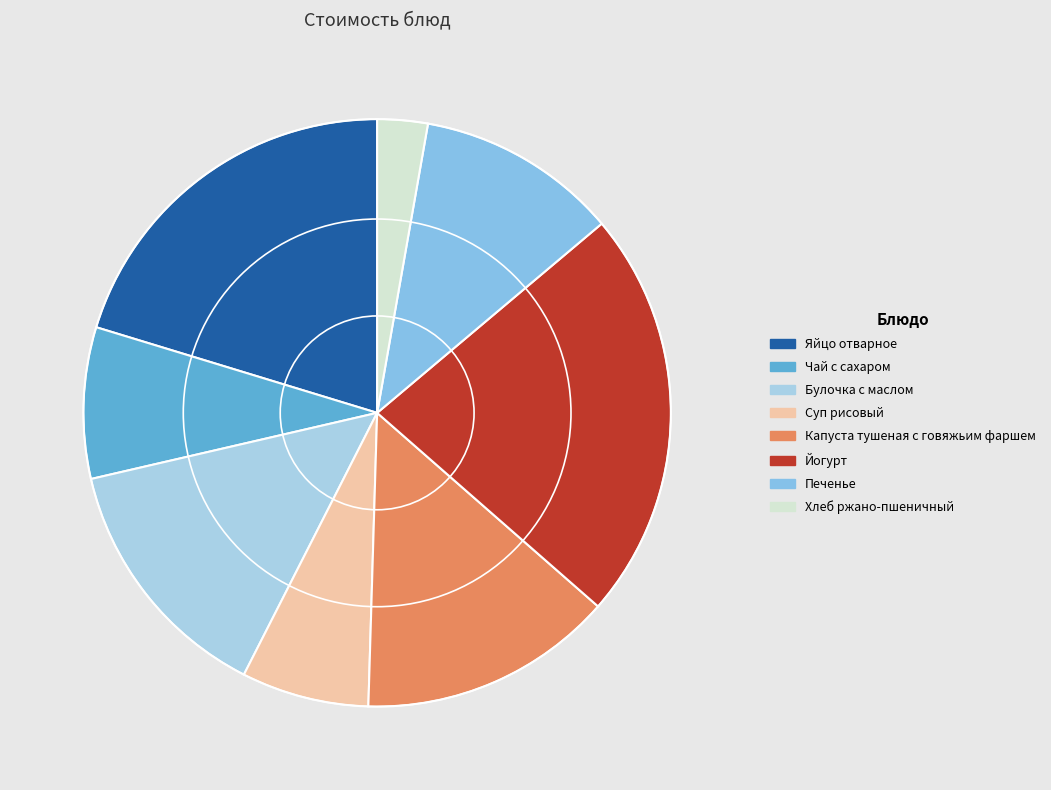

How many segments does this pie chart have?

8